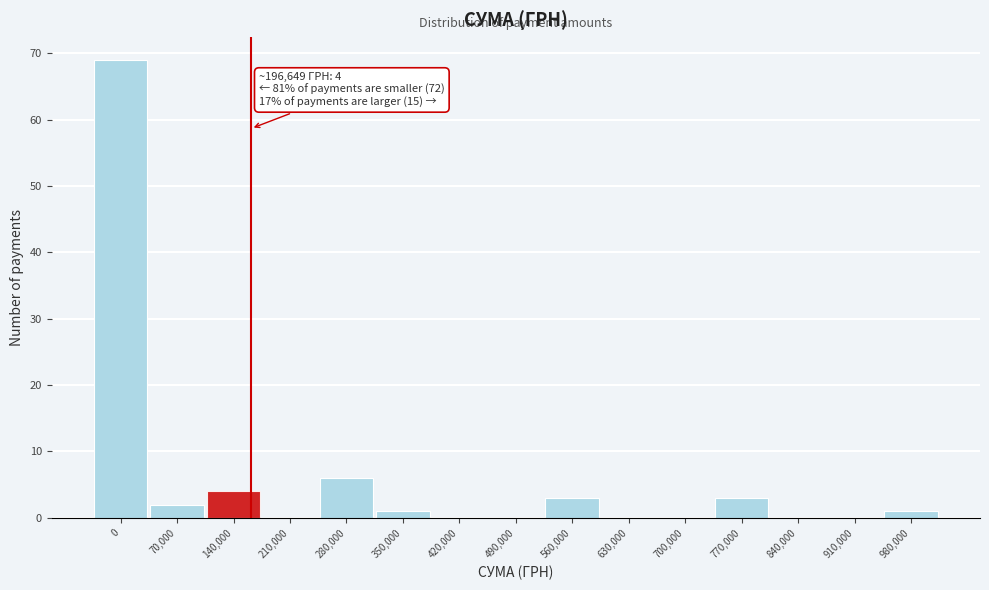

Reading right to left, transcribe all the data shown in this chart.

980,000=1	910,000=0	840,000=0	770,000=3	700,000=0	630,000=0	560,000=3	490,000=0	420,000=0	350,000=1	280,000=6	210,000=0	140,000=4	70,000=2	0=69